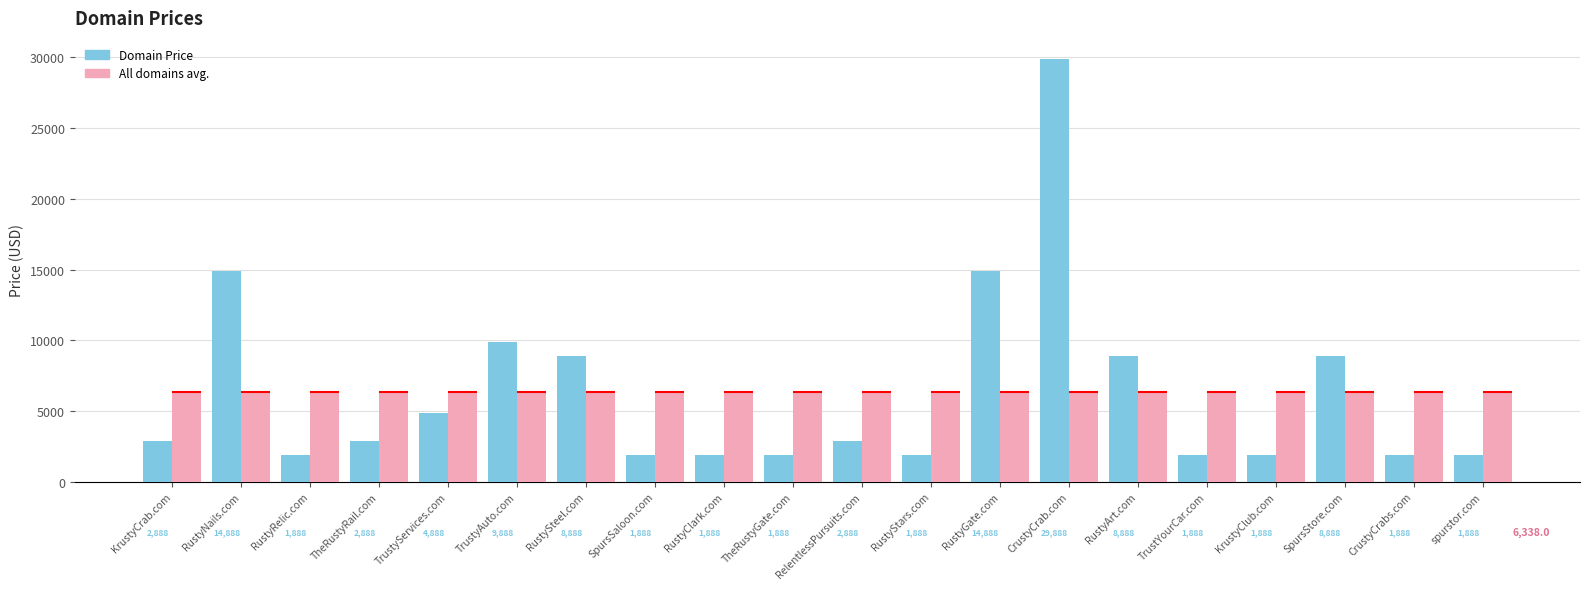

Which has a higher value, KrustyCrab.com or RustyNails.com?

RustyNails.com